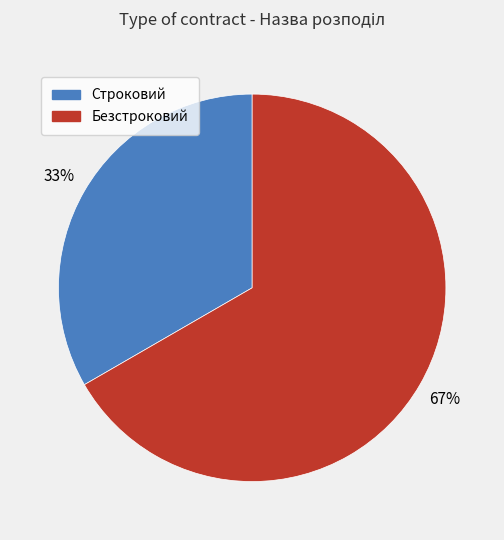

Is it true that Безстроковий is 67% of the pie?

True